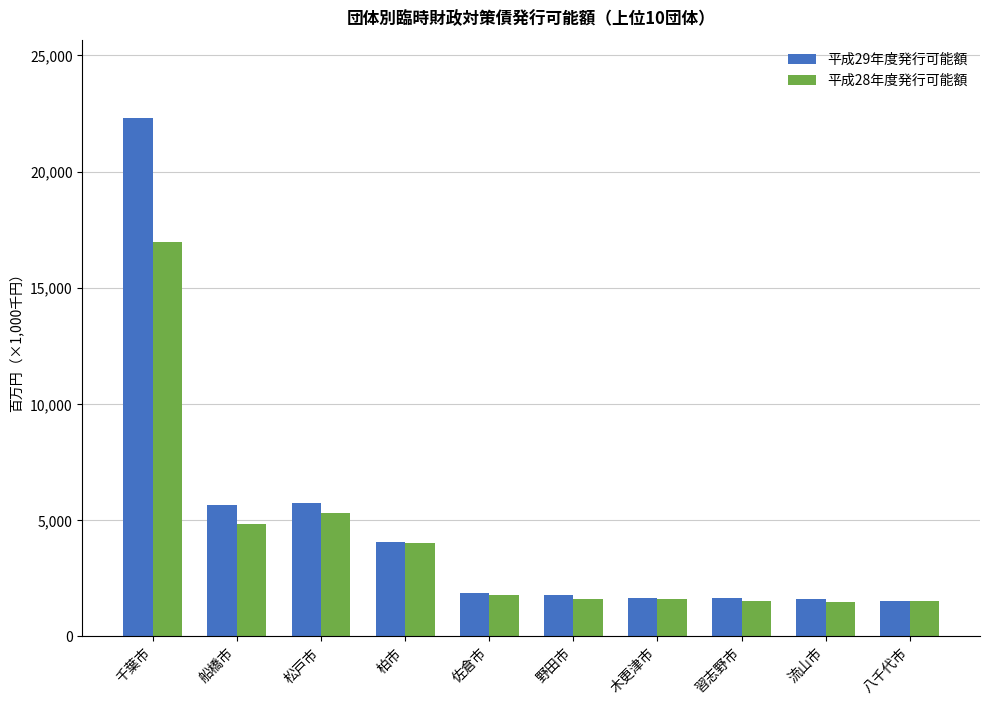

Does the chart contain any negative values?

No